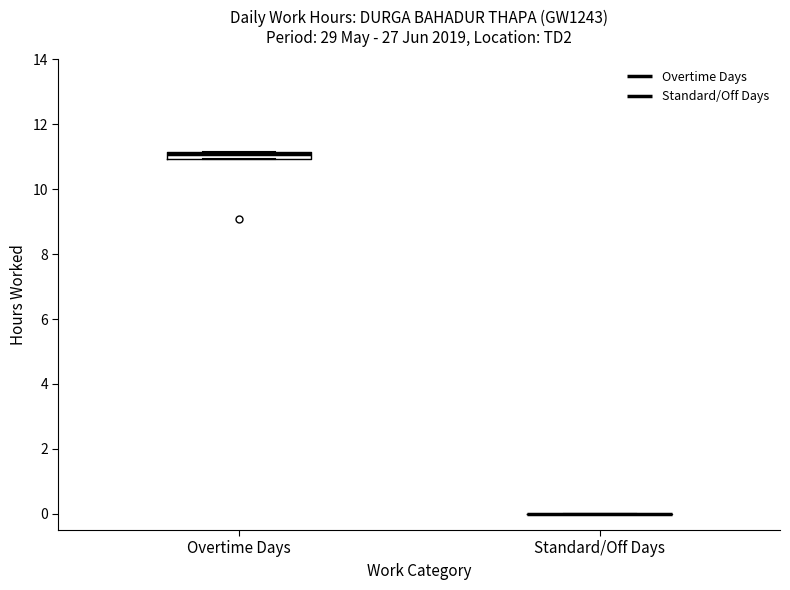

Which box is the tallest, from its lower edge to its upper edge?

Overtime Days